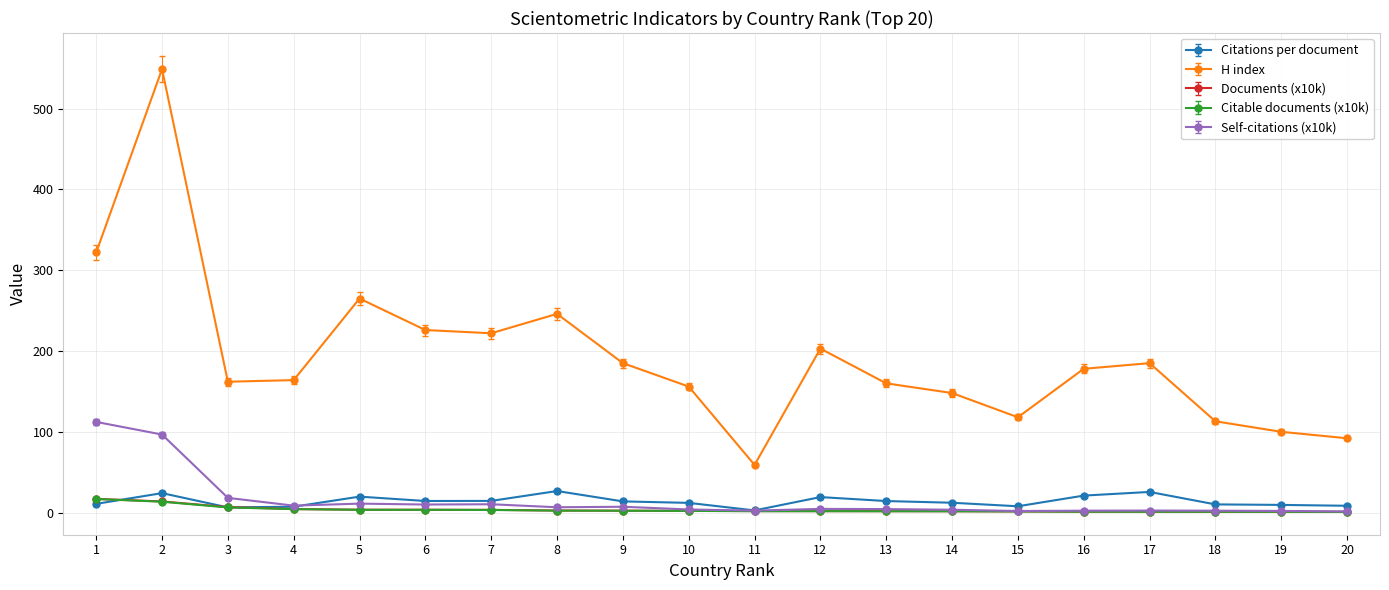

What is the minimum value shown in the chart?

0.8